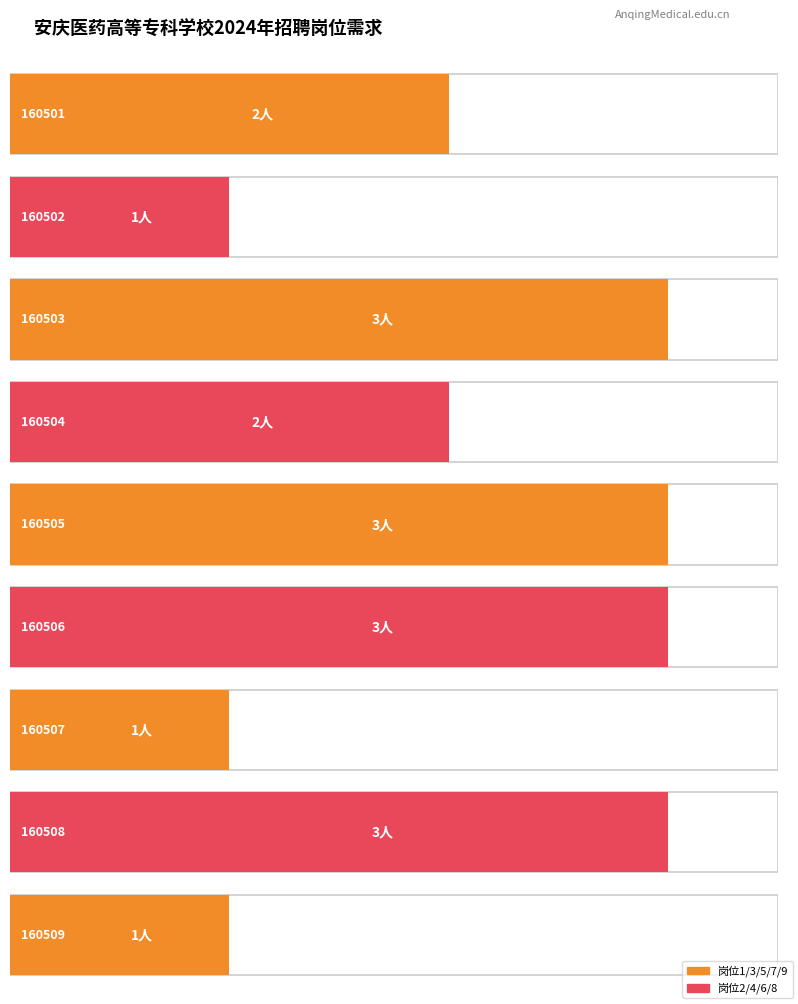

Which has a higher value, 160509 or 160507?

160509